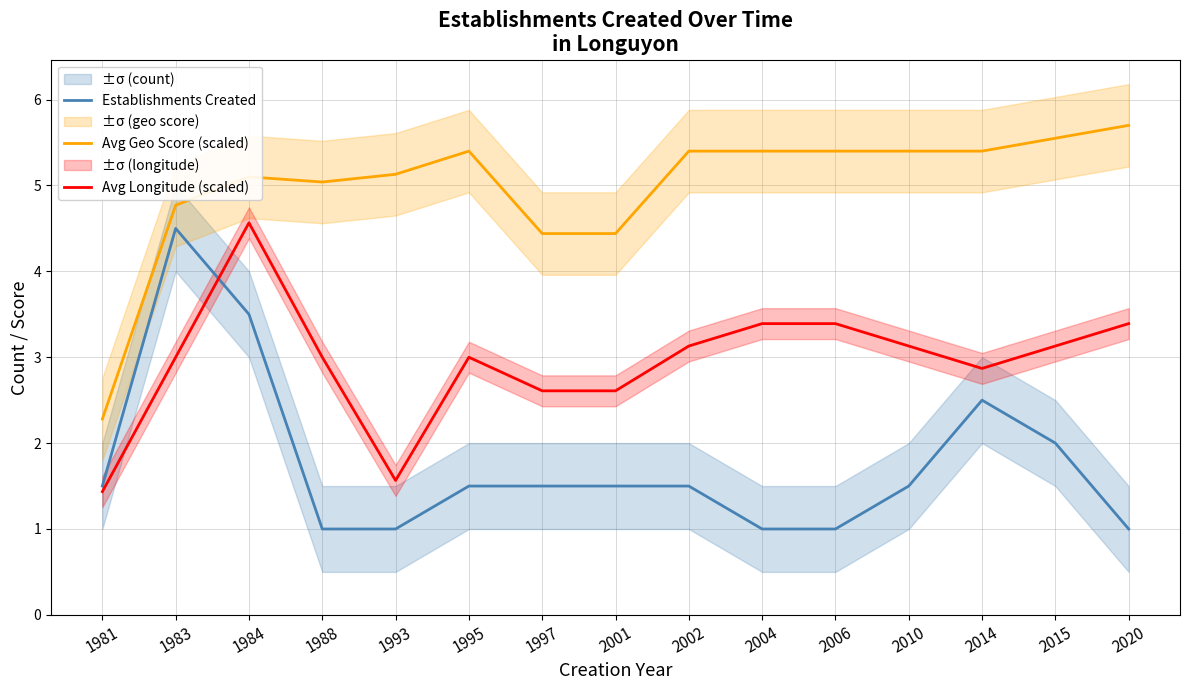

Is it true that Avg Longitude (scaled) equals 4.7 at 2010?

False